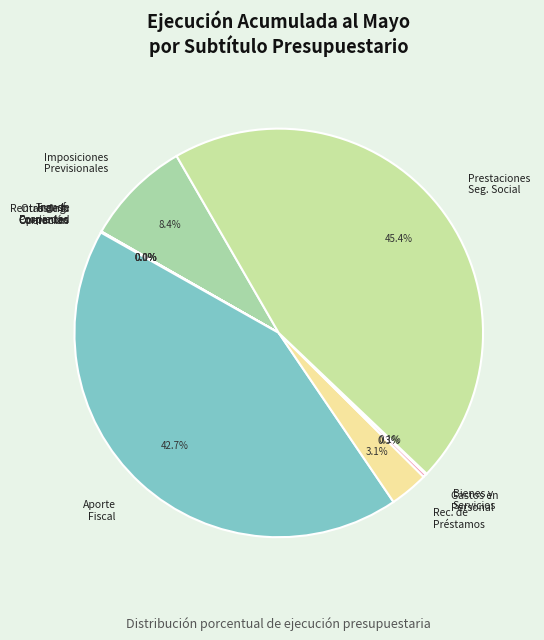

Is there a majority slice in this chart?

No